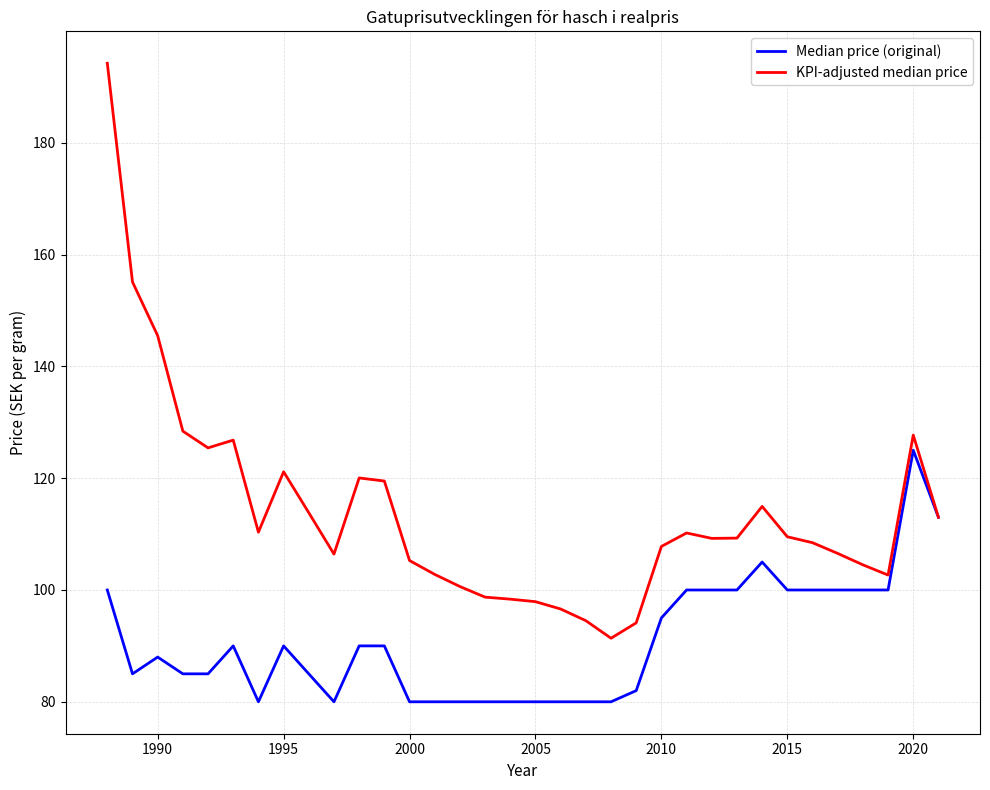

Which series has the widest spread of values?

KPI-adjusted median price